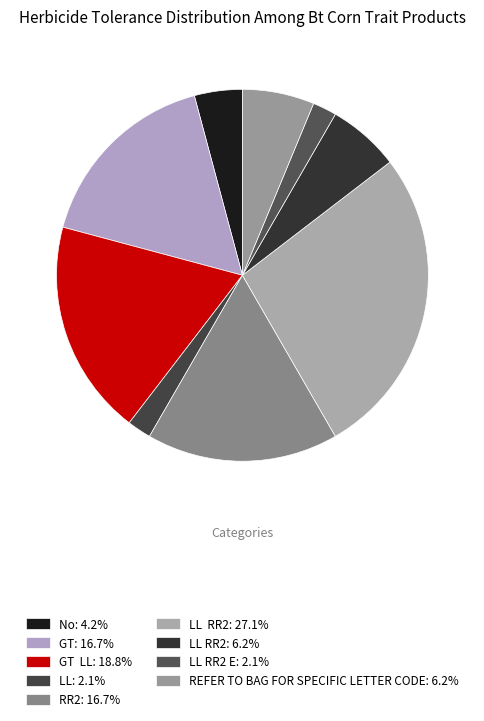

How many slices are in this pie chart?

9